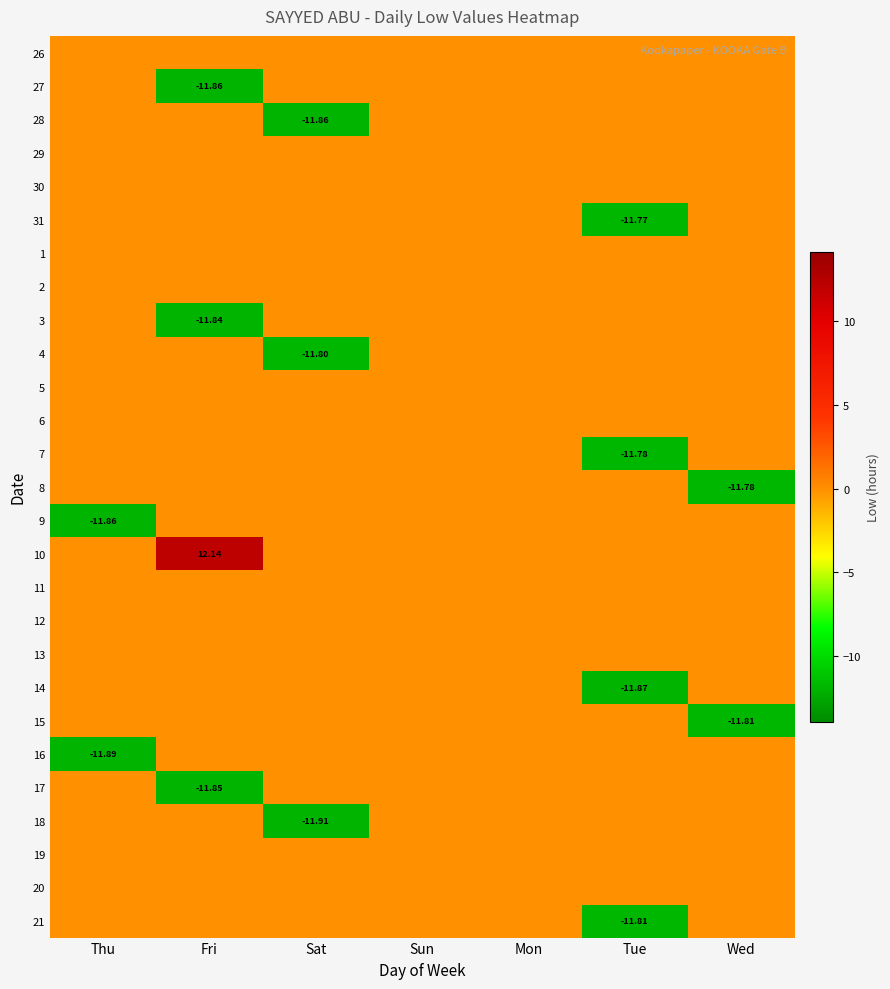

What is the difference between the highest and lowest values at Tue?

11.9